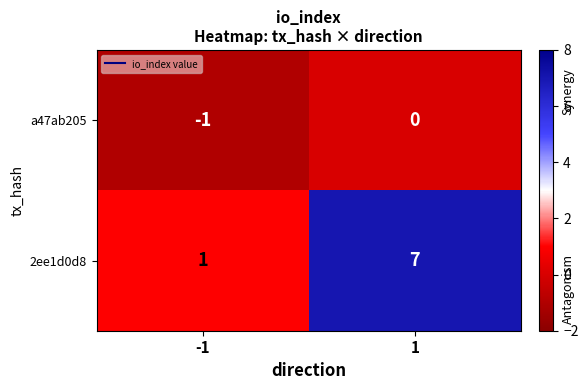

Rank the series at -1 from highest to lowest value.

2ee1d0d8, a47ab205